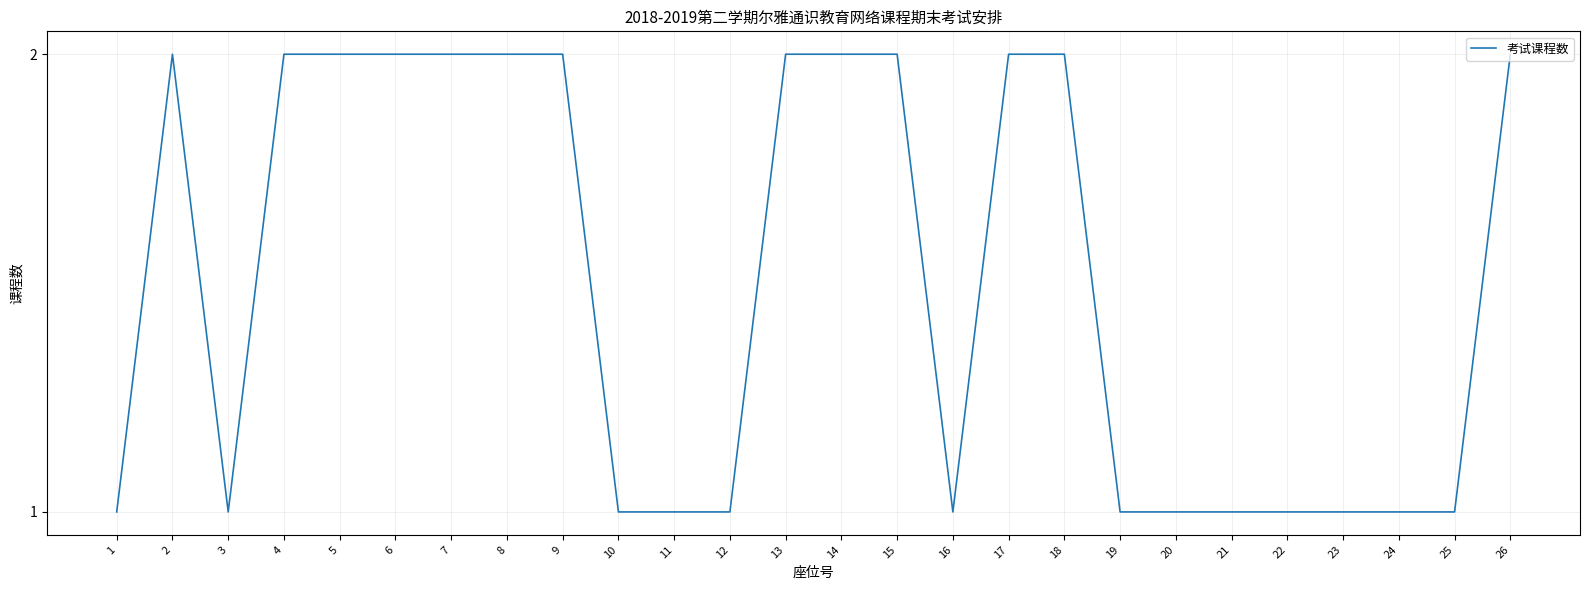

What is the ratio of the value at 14 to the value at 17?

1.0